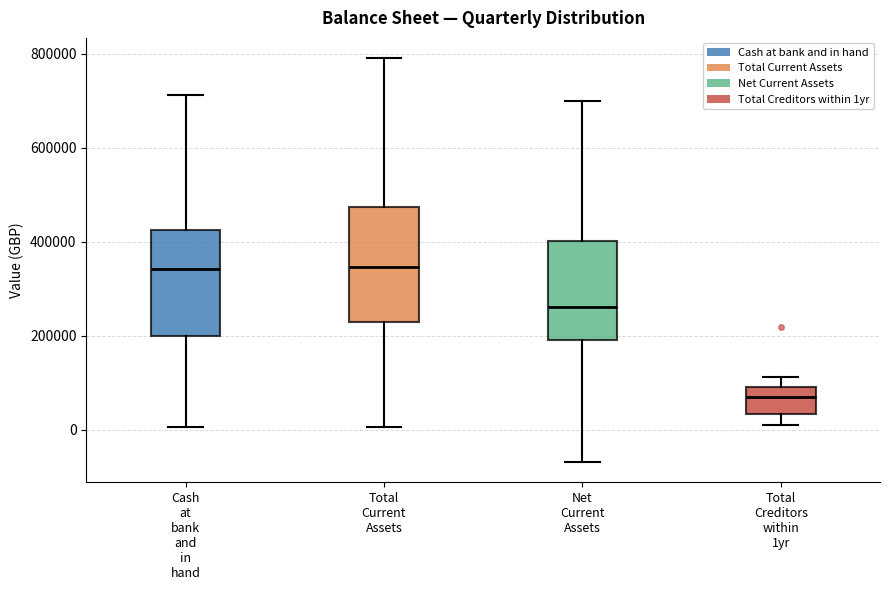

Reading left to right, read every box against the y-axis: the position of its median line, the range the box covers, and the ends of its whiskers. The values are not printed on the chart, so give them approximately, as read against the axis.

Cash at bank and in hand: median 340000, box 200000 to 420000, whiskers 0 to 720000
Total Current Assets: median 340000, box 220000 to 480000, whiskers 0 to 800000
Net Current Assets: median 260000, box 200000 to 400000, whiskers -60000 to 700000
Total Creditors within 1yr: median 80000 (just below the box's upper edge), box 40000 to 80000, whiskers 0 to 120000